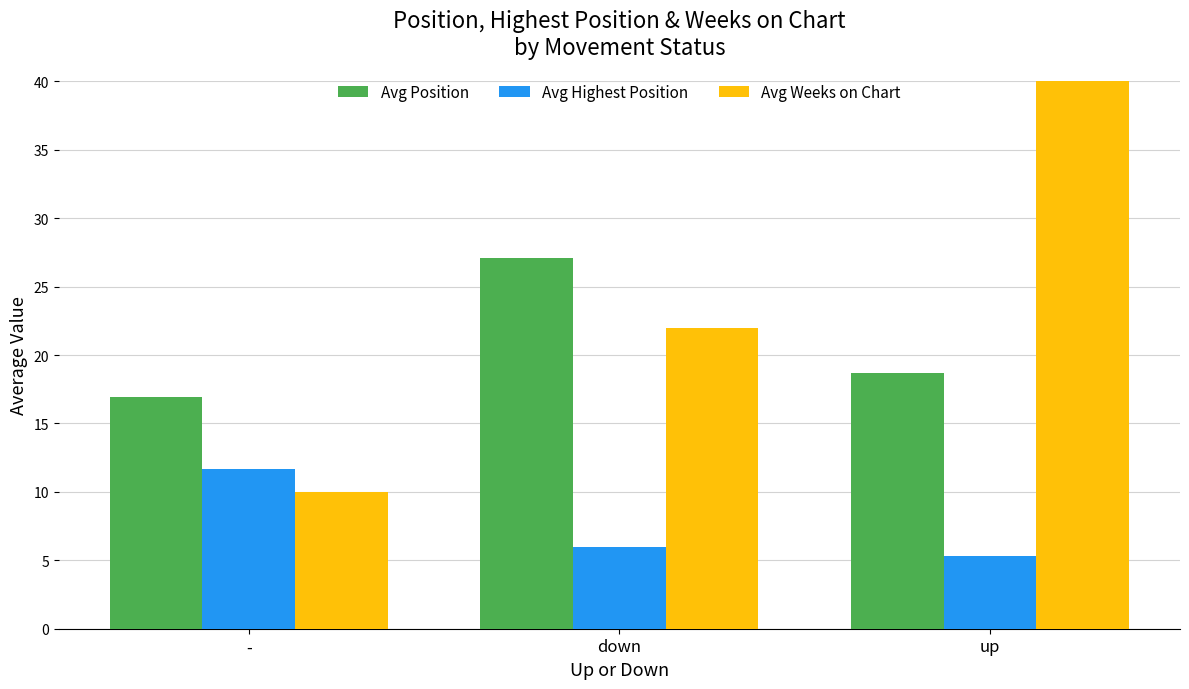

What are all the series names shown in the legend?

Avg Position, Avg Highest Position, Avg Weeks on Chart